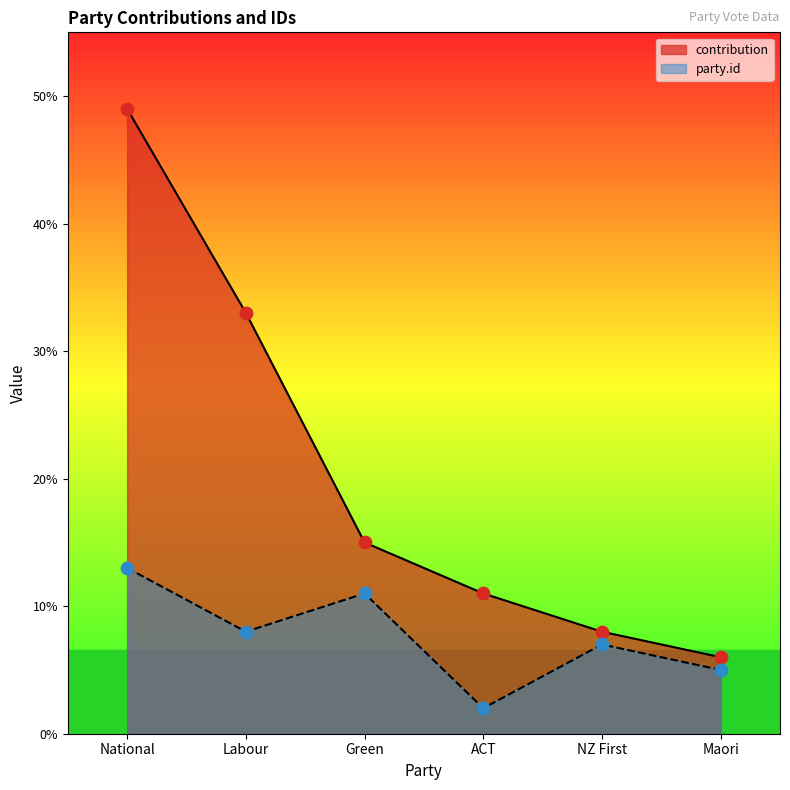

What is the total value across all series at Labour?

41